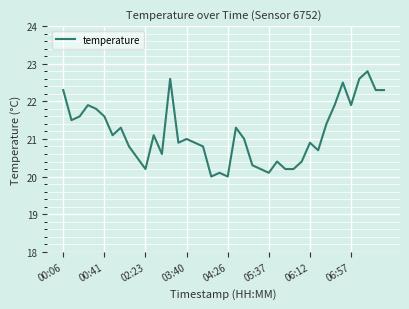

What is the minimum value shown in the chart?

20.0